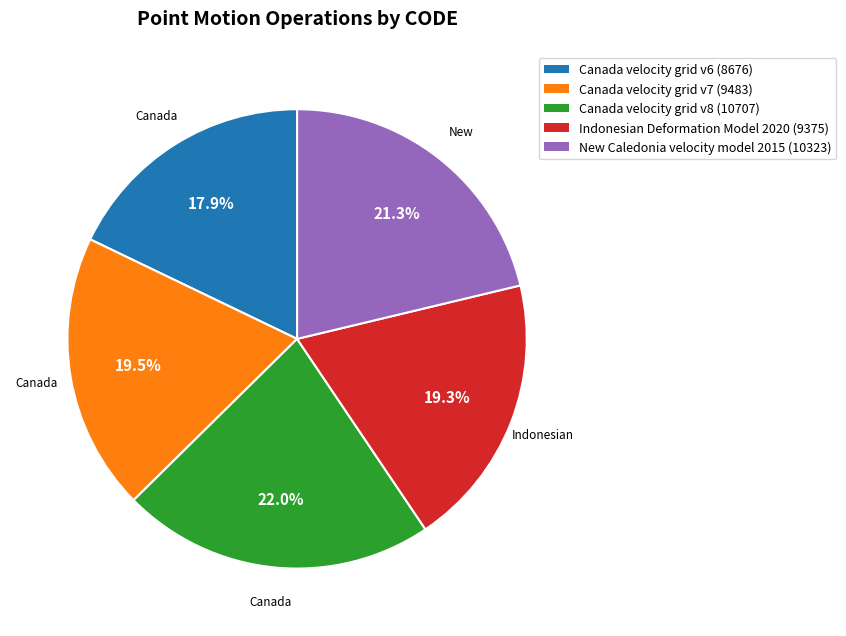

What percentage is the Indonesian Deformation Model 2020 slice, to the nearest percent?

19%